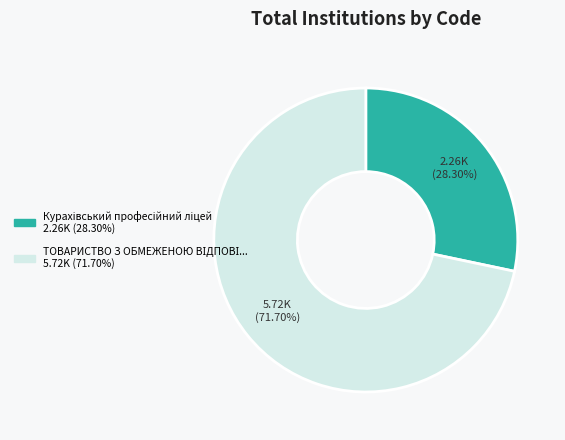

Does any single category account for the majority?

Yes